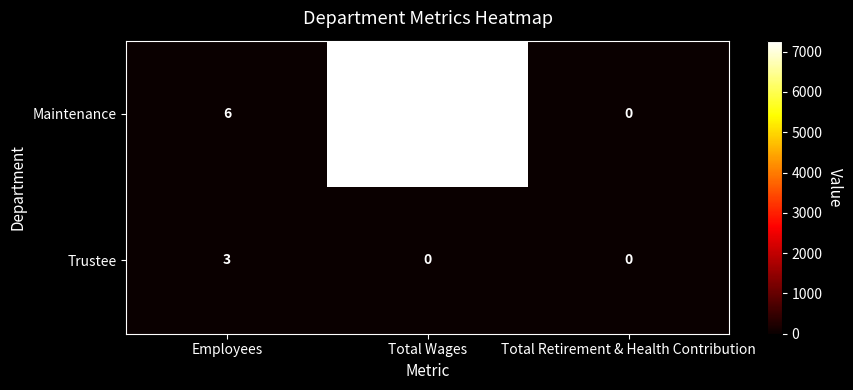

How many distinct data groups are displayed?

2